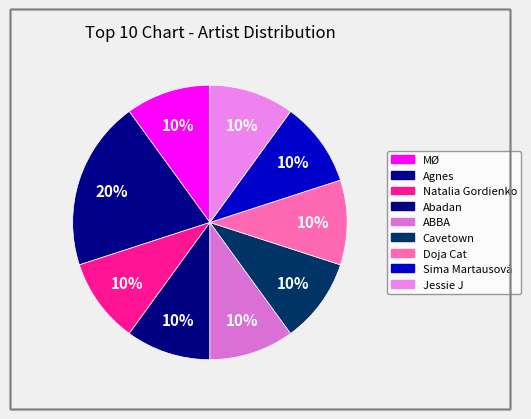

Rank the categories by value from lowest to highest.

MØ, Agnes, Natalia Gordienko, Abadan, ABBA, Cavetown, Doja Cat, Sima Martausová, Jessie J, Agnes